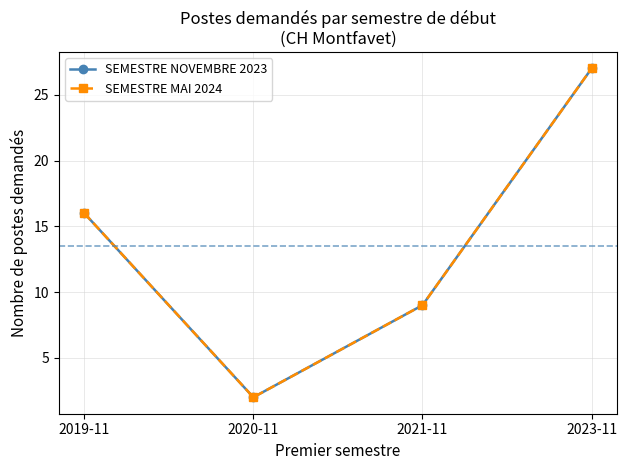

Does the chart display data point markers on the line(s)?

Yes